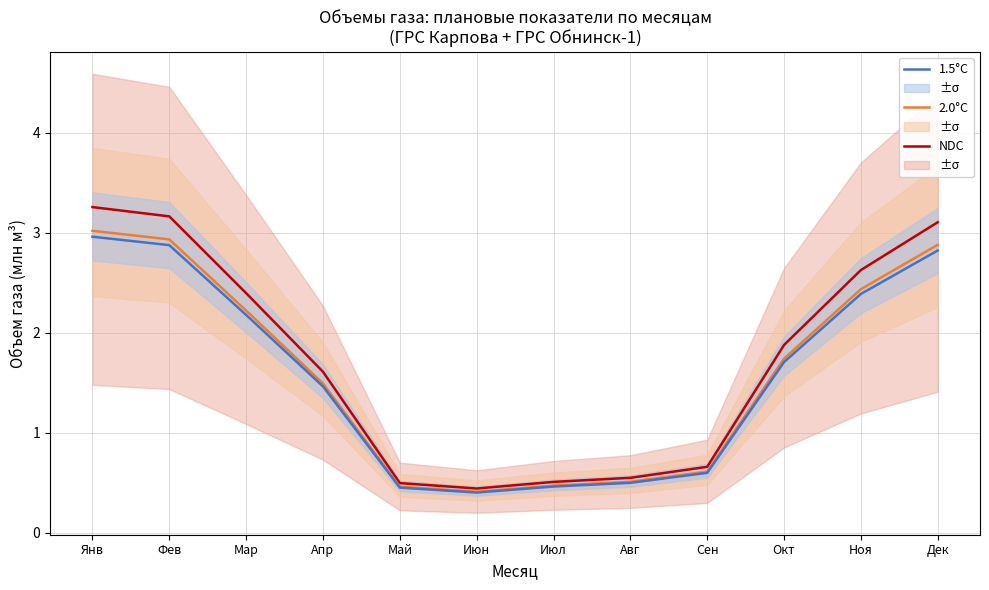

True or false: NDC and 1.5°C cross at least once.

False